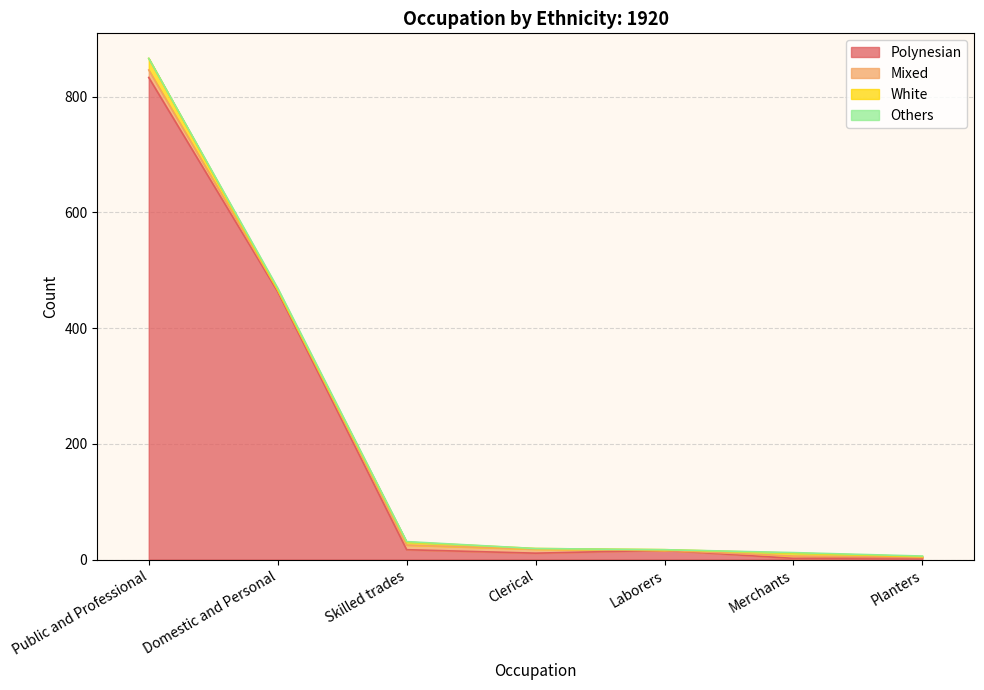

What is the difference between the second highest and minimum values in the White series?

5